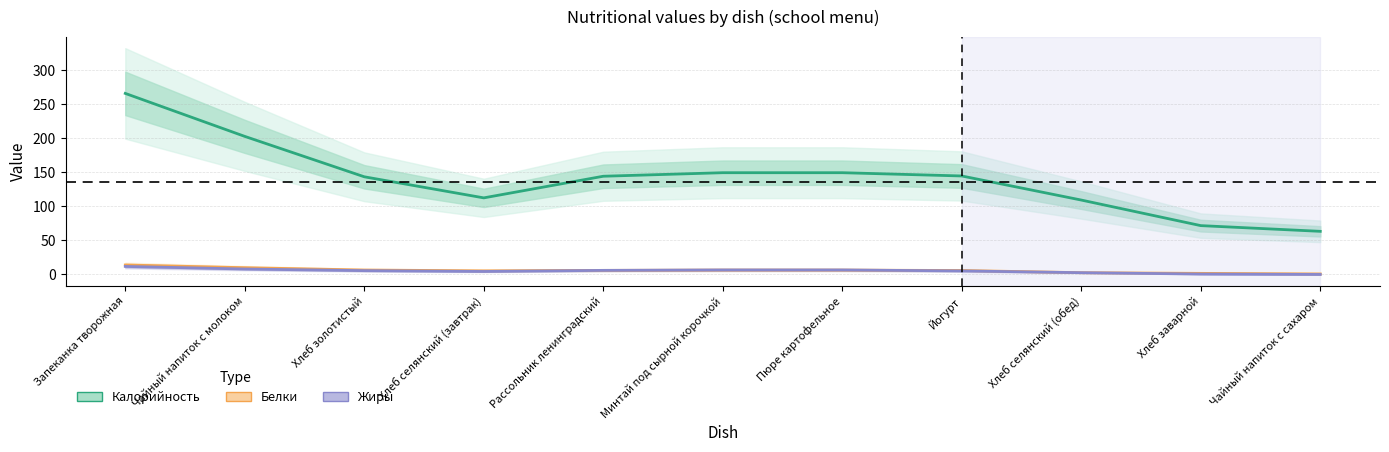

At which category is the sum across all series the highest?

Запеканка творожная